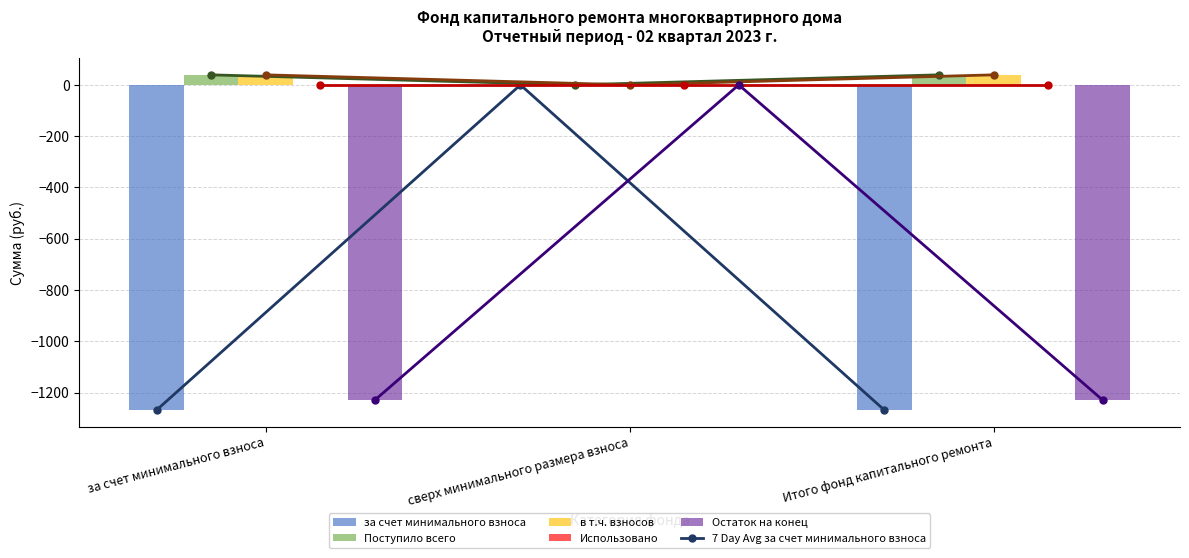

The value of Поступило всего at сверх минимального размера взноса is 0.0. True or false?

True